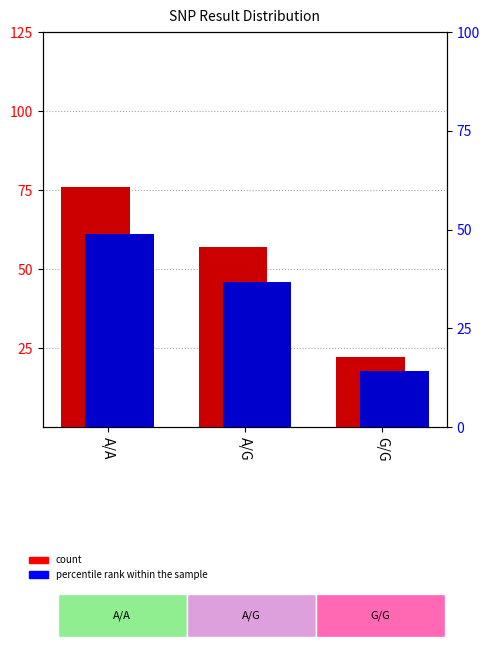

Reading left to right, list all the values displayed in this chart.

count: 76.0	57.0	22.0
percentile rank within the sample: 49.0	36.8	14.2